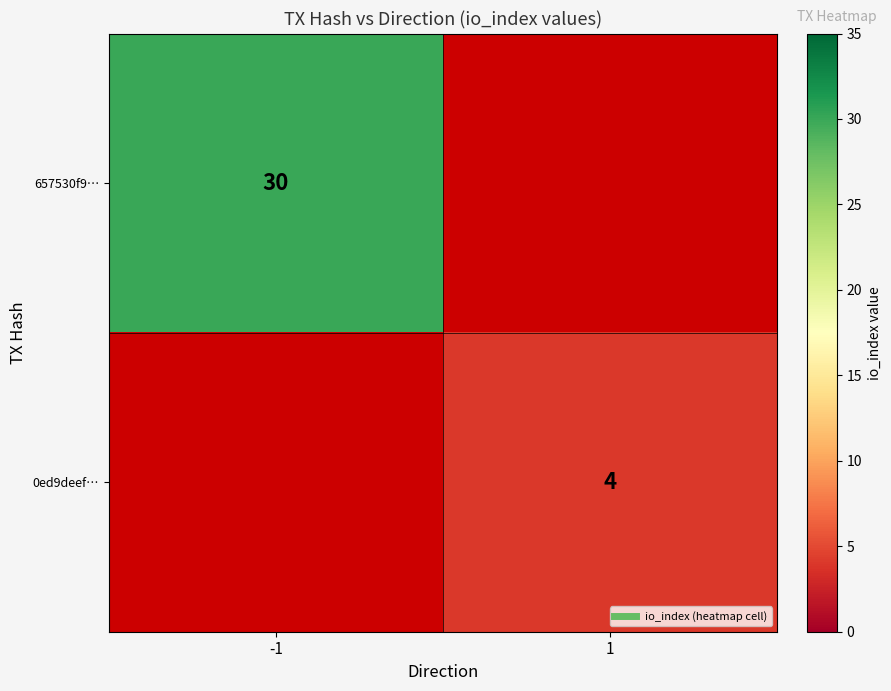

Is the value of 657530f9… at 1 greater than the value of 0ed9deef… at -1?

No